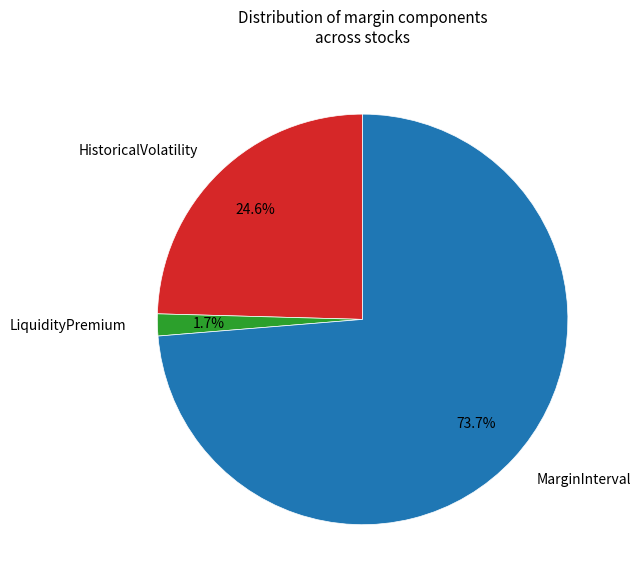

How many slices are in this pie chart?

3